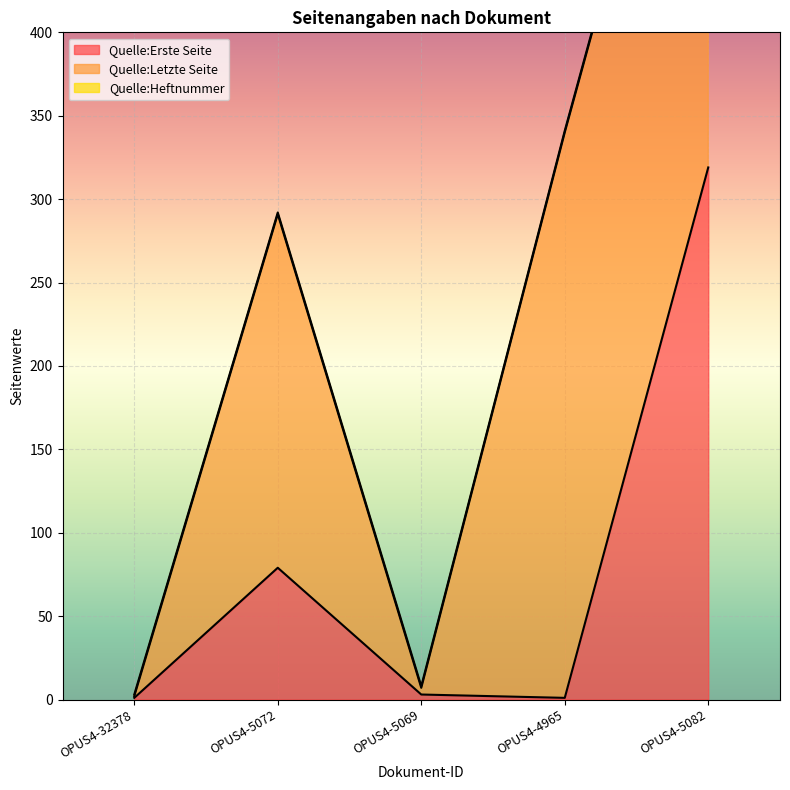

Reading right to left, extract all data points from this chart.

Quelle:Erste Seite: 319	1	3	79	1
Quelle:Letzte Seite: 335	339	4	212	1
Quelle:Heftnummer: 1	1	1	1	1